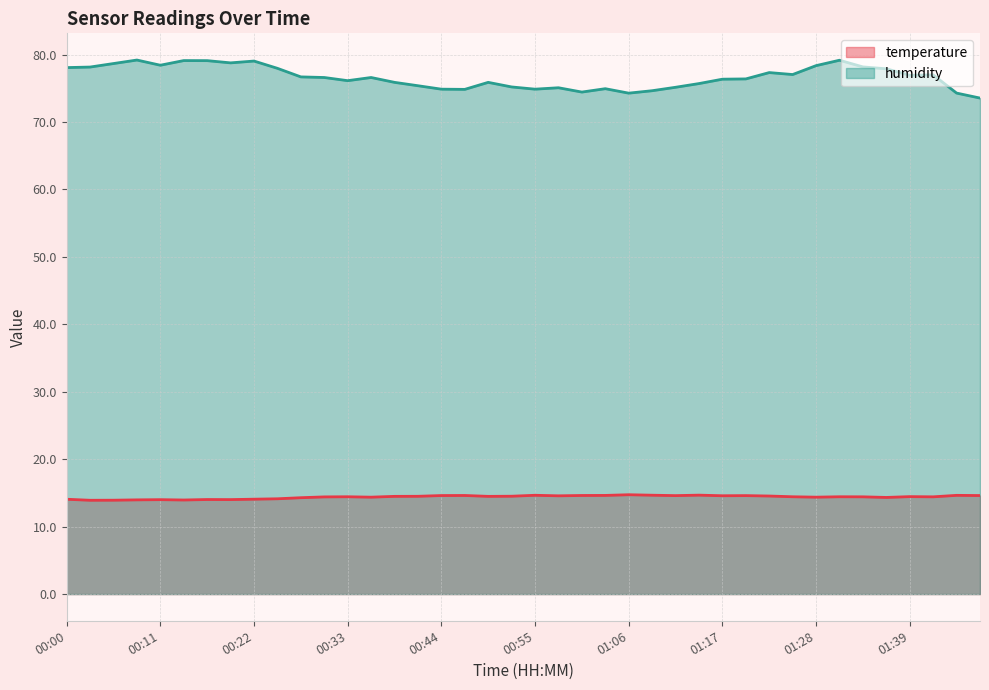

What is the label of the 13th point from the right?

01:14